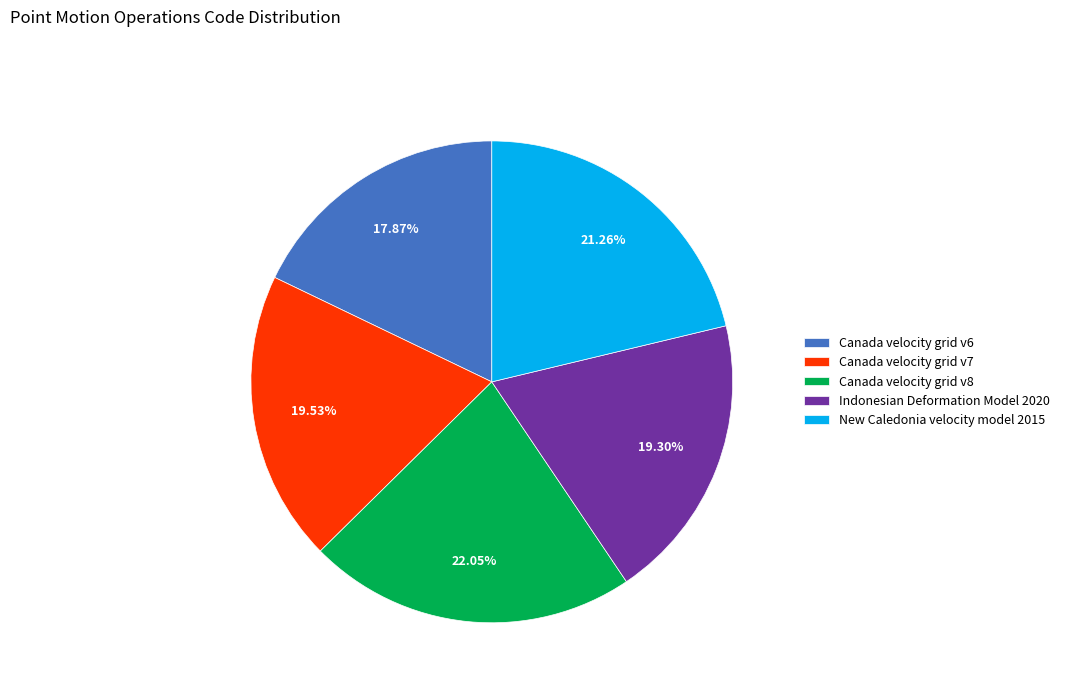

Combined, what portion of the pie is Canada velocity grid v7 and Canada velocity grid v8?

41.6%